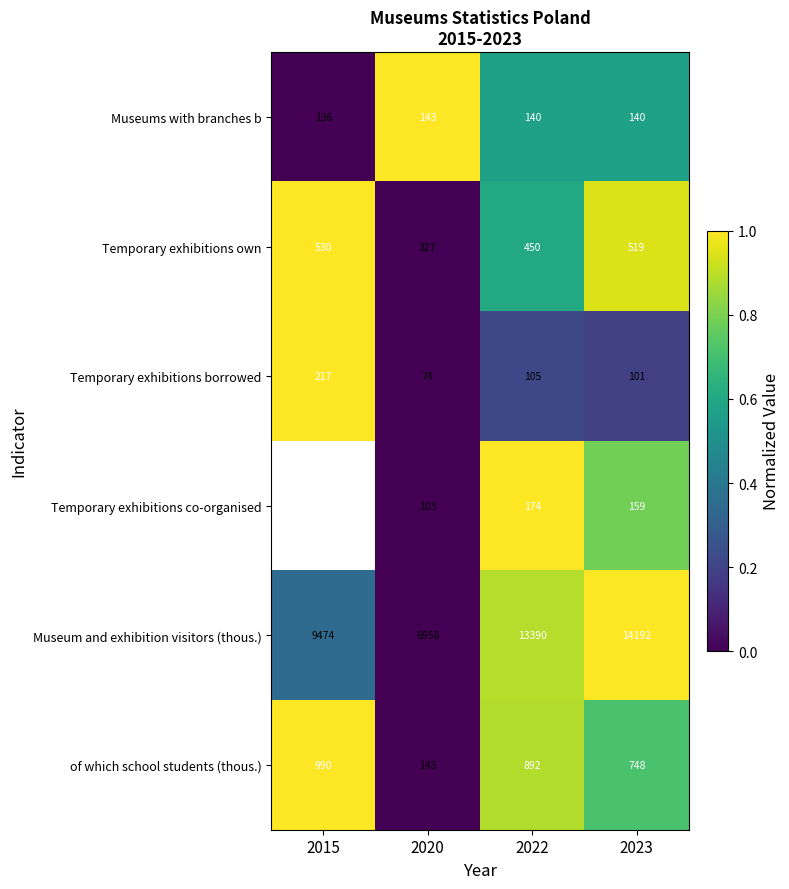

The Temporary exhibitions own series shows 0.2 at 2015. True or false?

False